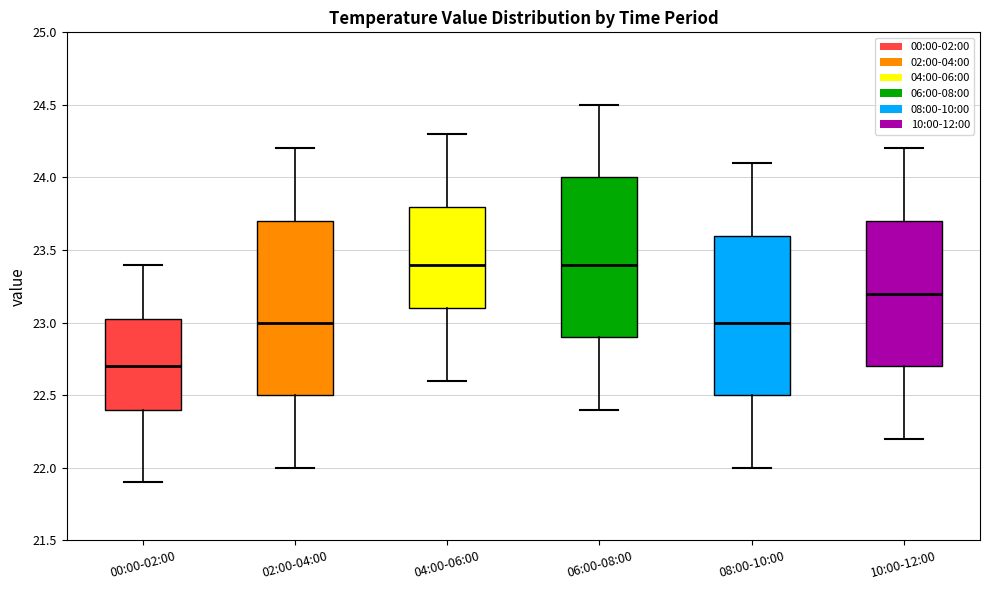

Reading left to right, read every box against the y-axis: the position of its median line, the range the box covers, and the ends of its whiskers. The values are not printed on the chart, so give them approximately, as read against the axis.

00:00-02:00: median 22.70, box 22.40 to 23.05, whiskers 21.90 to 23.40
02:00-04:00: median 23.00, box 22.50 to 23.70, whiskers 22.00 to 24.20
04:00-06:00: median 23.40, box 23.10 to 23.80, whiskers 22.60 to 24.30
06:00-08:00: median 23.40, box 22.90 to 24.00, whiskers 22.40 to 24.50
08:00-10:00: median 23.00, box 22.50 to 23.60, whiskers 22.00 to 24.10
10:00-12:00: median 23.20, box 22.70 to 23.70, whiskers 22.20 to 24.20